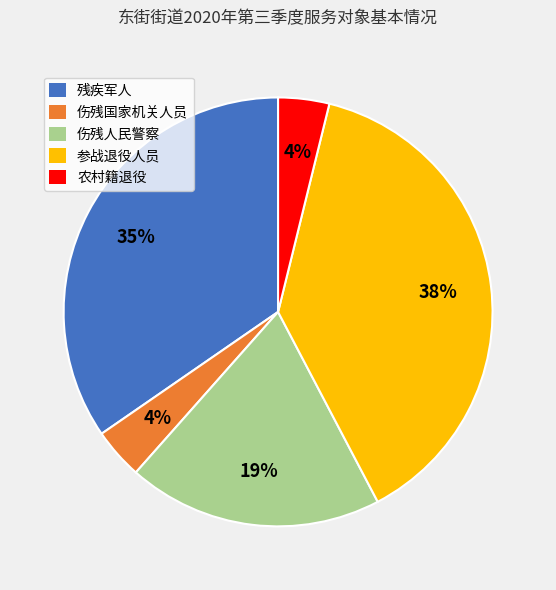

The 伤残人民警察 slice represents 19% of the pie. True or false?

True